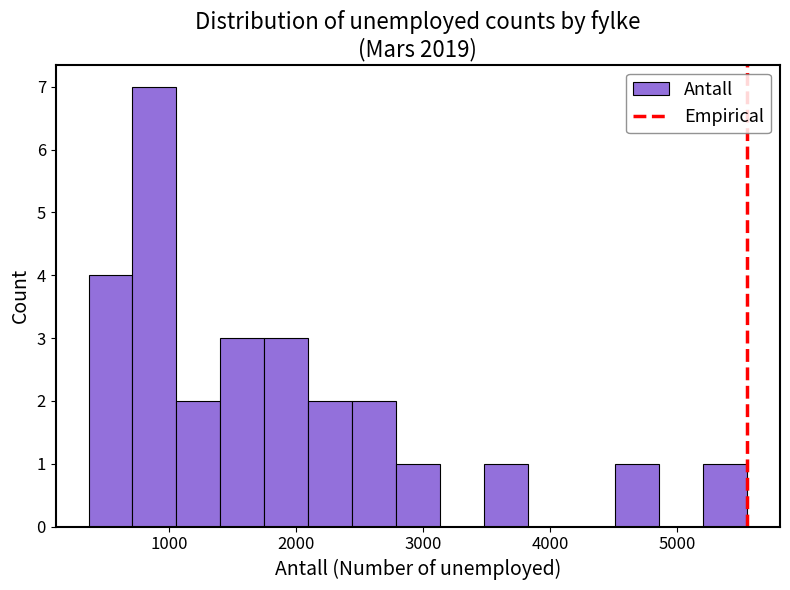

Read against the x-axis, roughly where is the centre of the tallest bar?

900